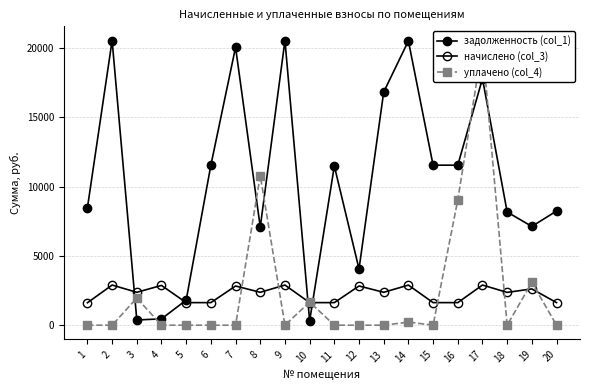

How many times do начислено (col_3) and задолженность (col_1) cross each other?

4